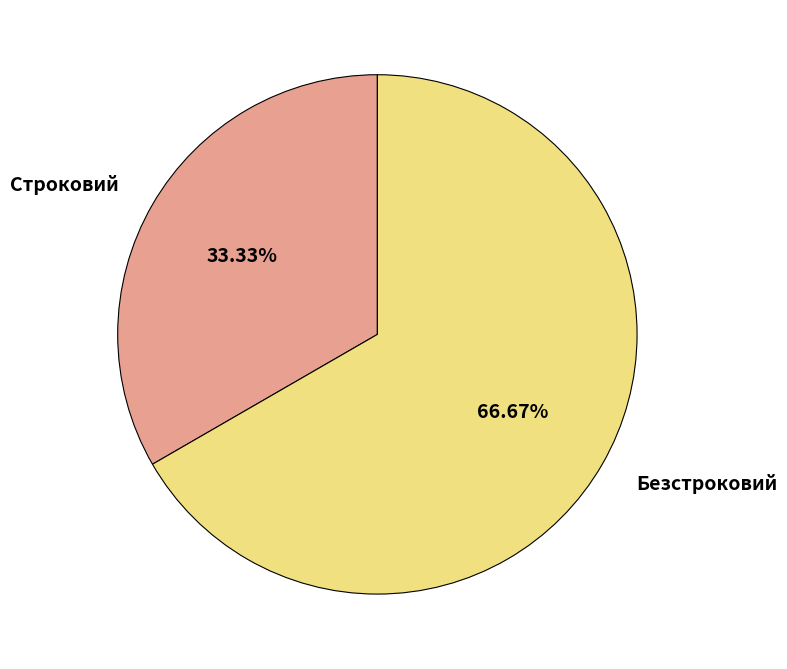

Count the number of slices in the pie.

2